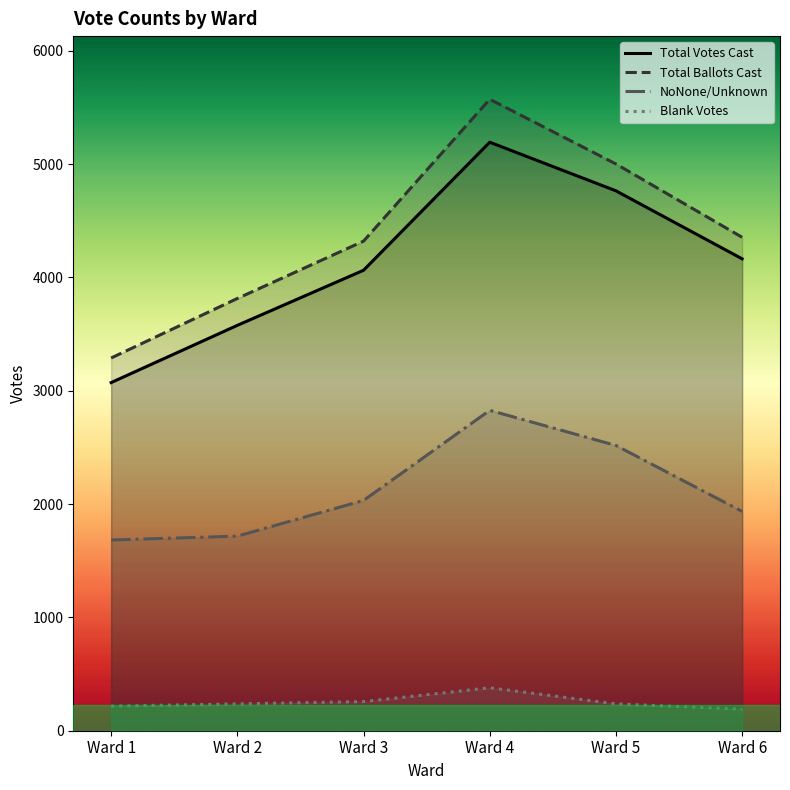

At how many categories does at least one series exceed 4768?

2